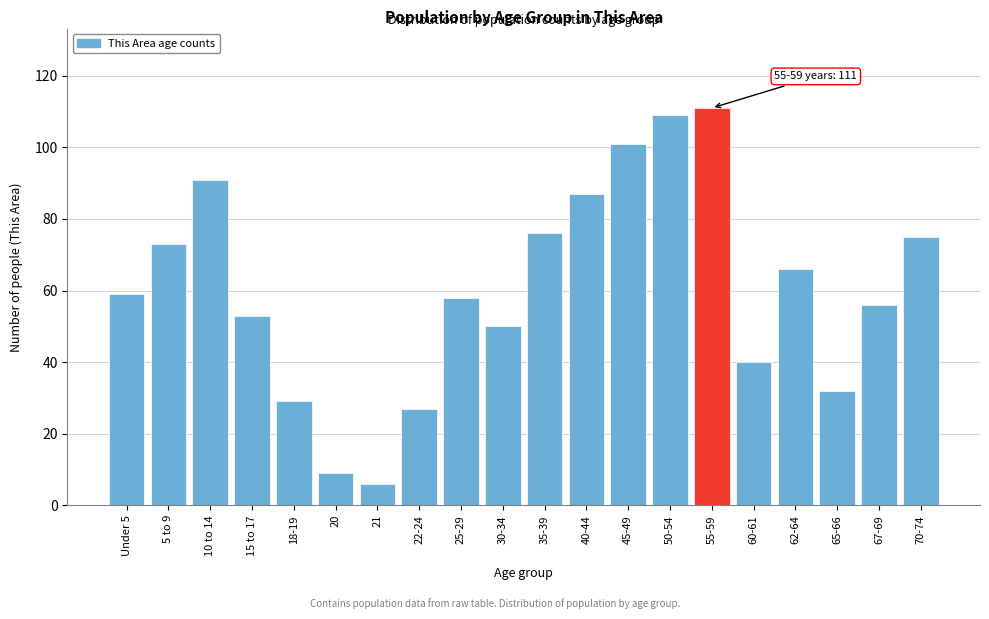

Reading left to right, transcribe all the data shown in this chart.

59	73	91	53	29	9	6	27	58	50	76	87	101	109	111	40	66	32	56	75